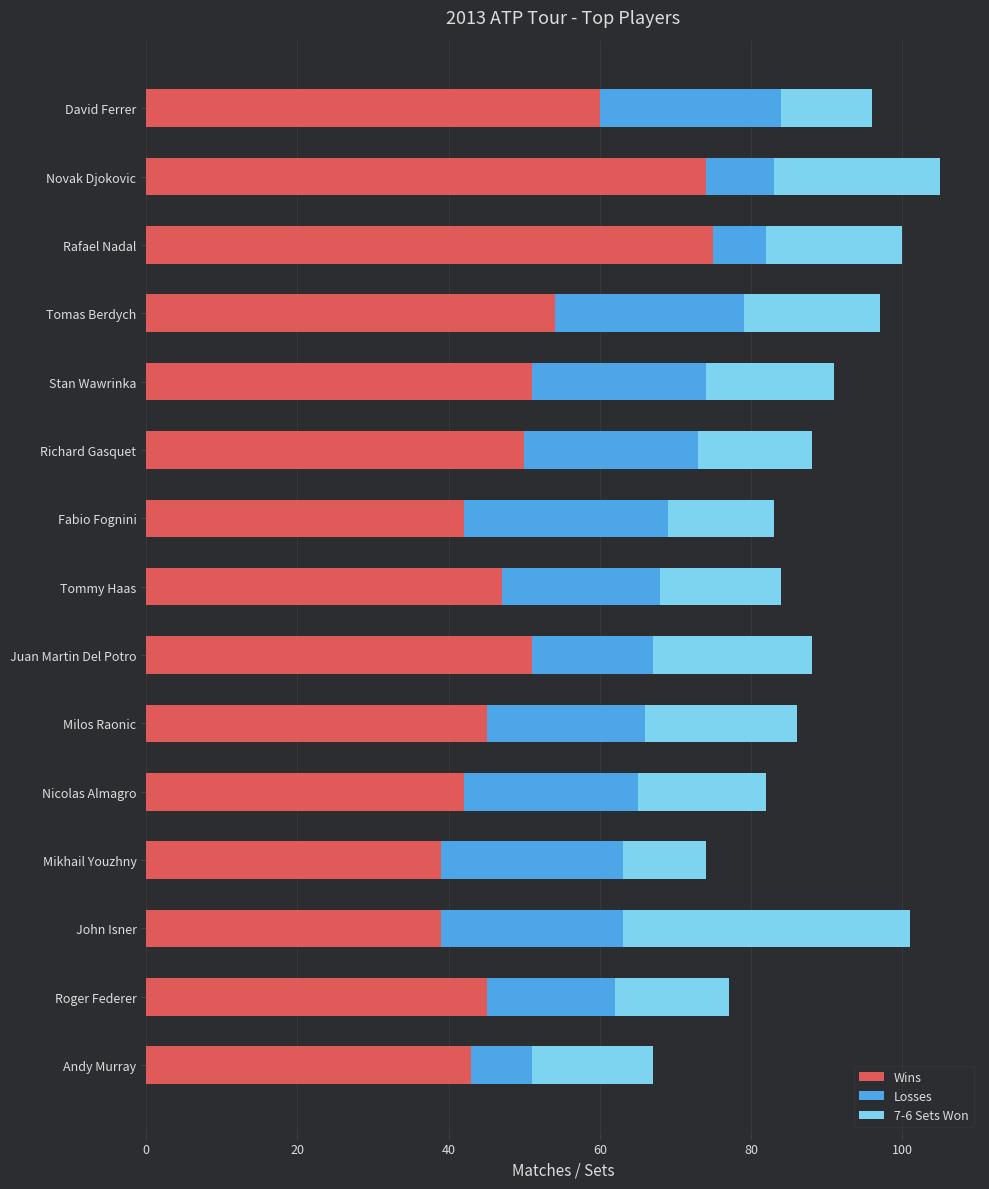

What is the average value of the Wins series?

50